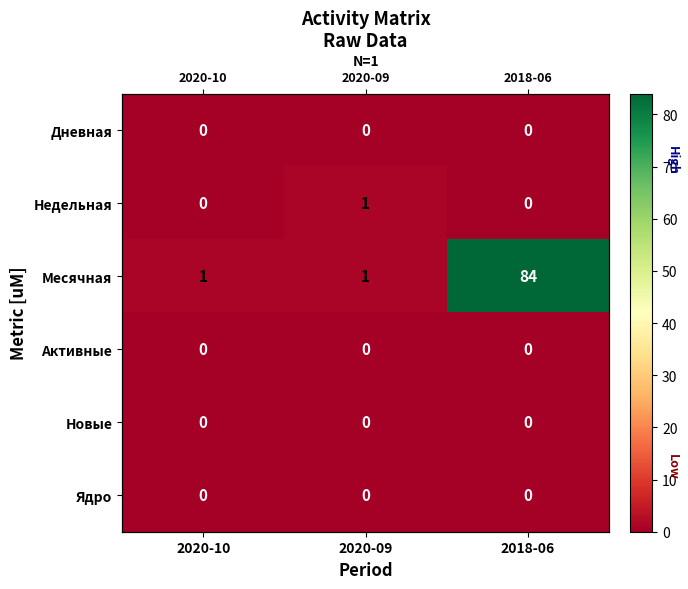

Between 2020-10 and 2018-06, which is larger?

2020-10